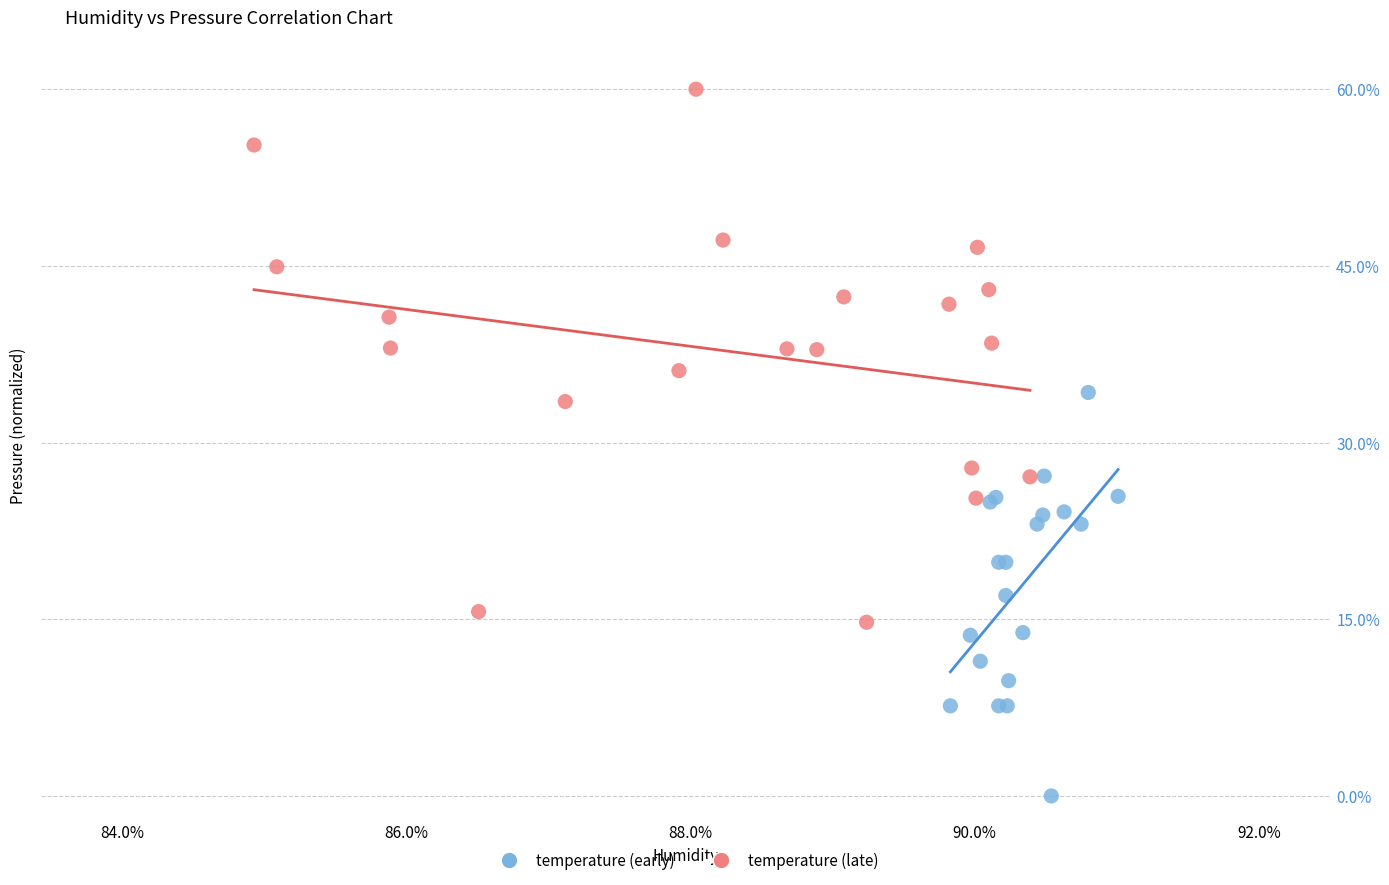

Which series contains the highest Y value?

temperature (late)